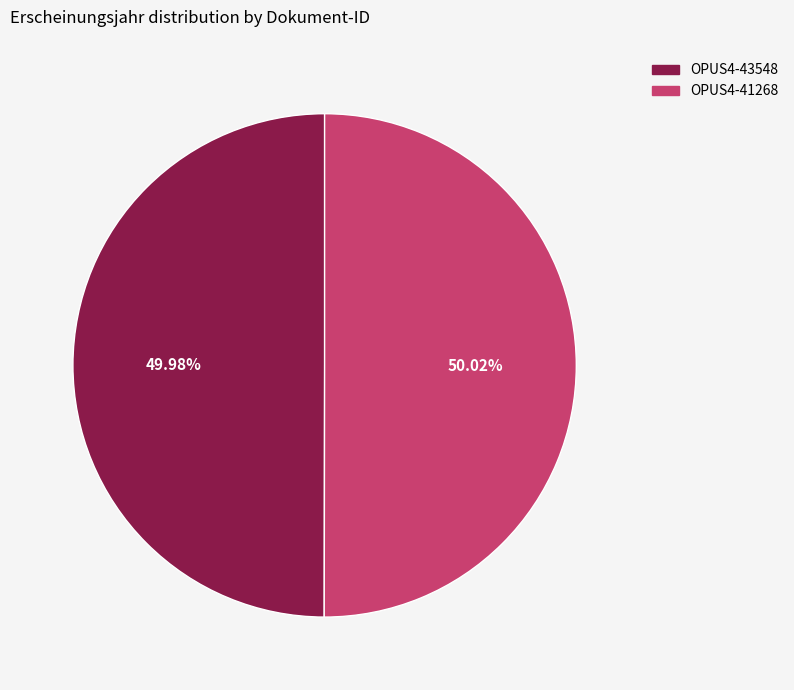

Is there a majority slice in this chart?

Yes